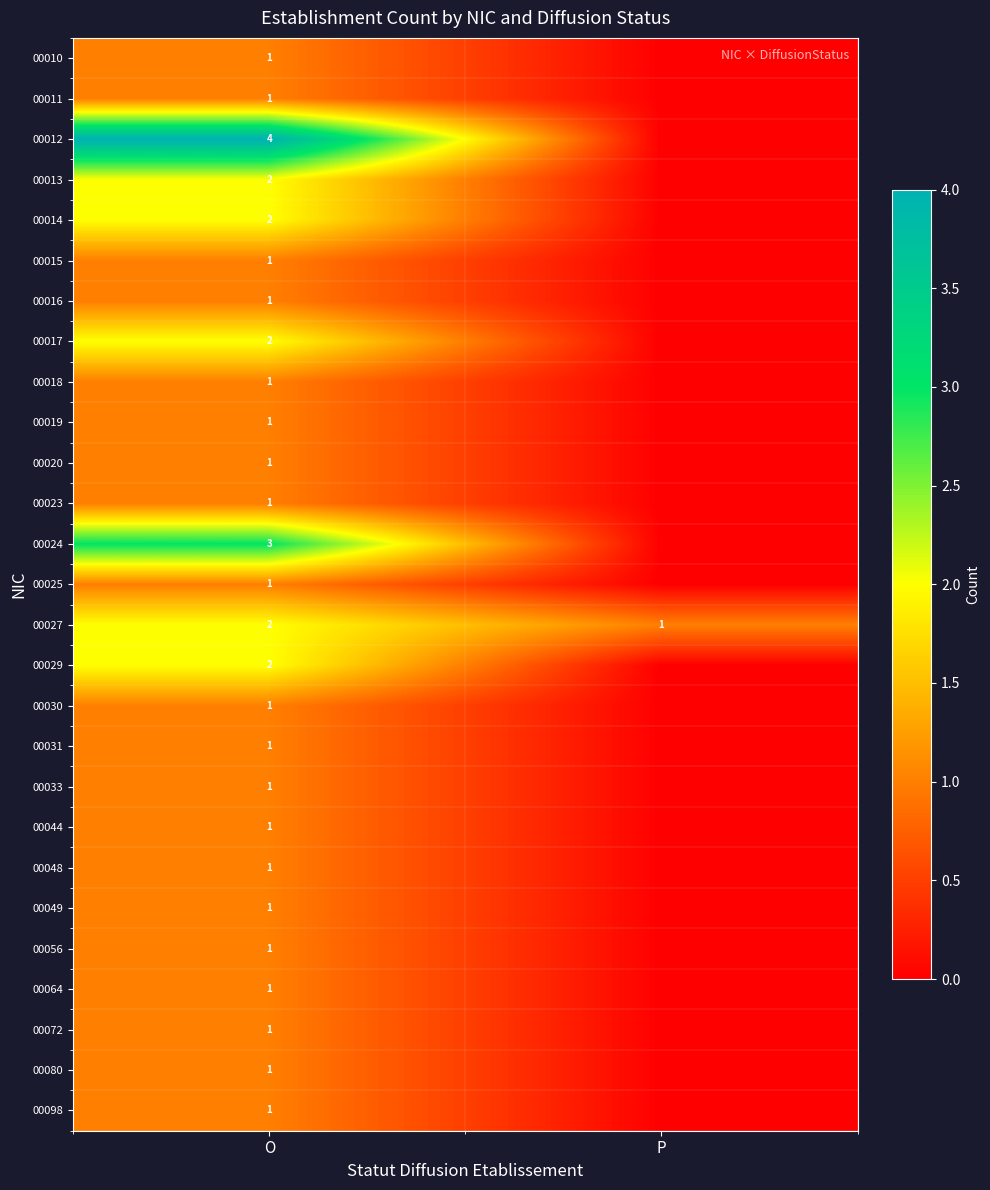

What is the spread (max minus min) of values at O?

3